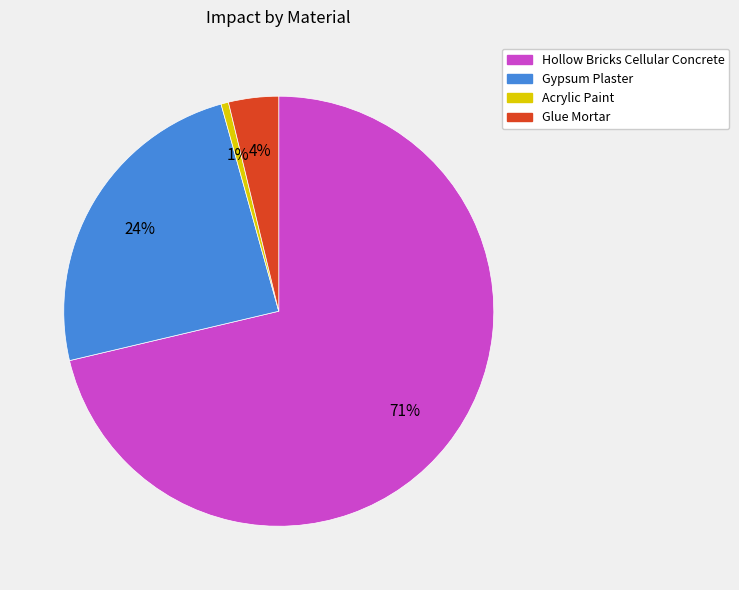

To the nearest percent, what is the average slice percentage?

25%